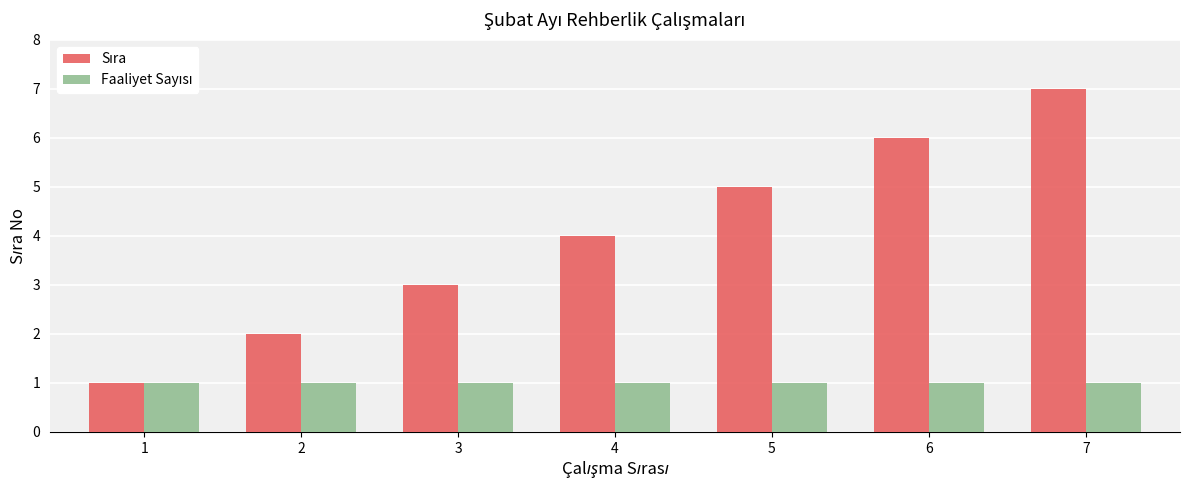

What is the maximum value shown in the chart?

7